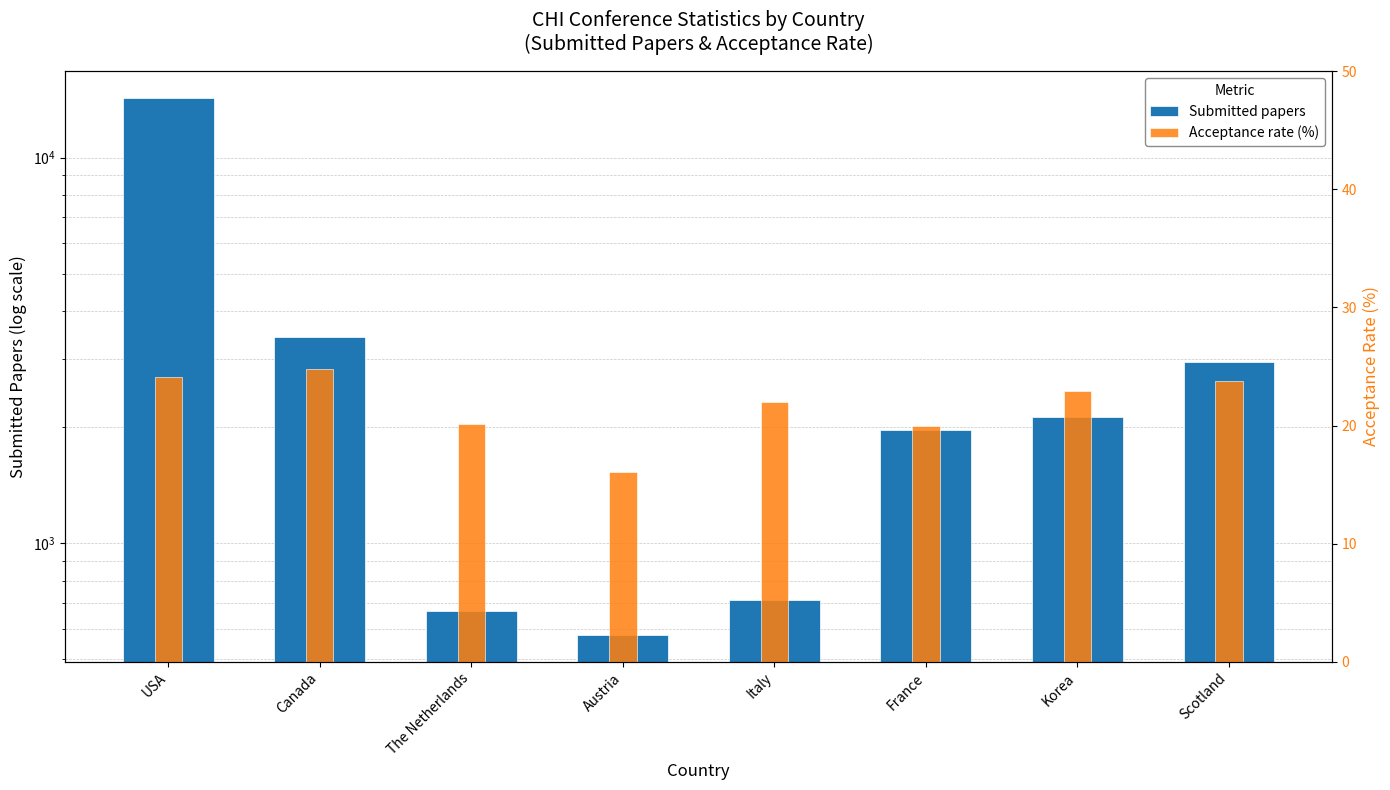

What value does the Acceptance rate (%) series have at Scotland?

23.8